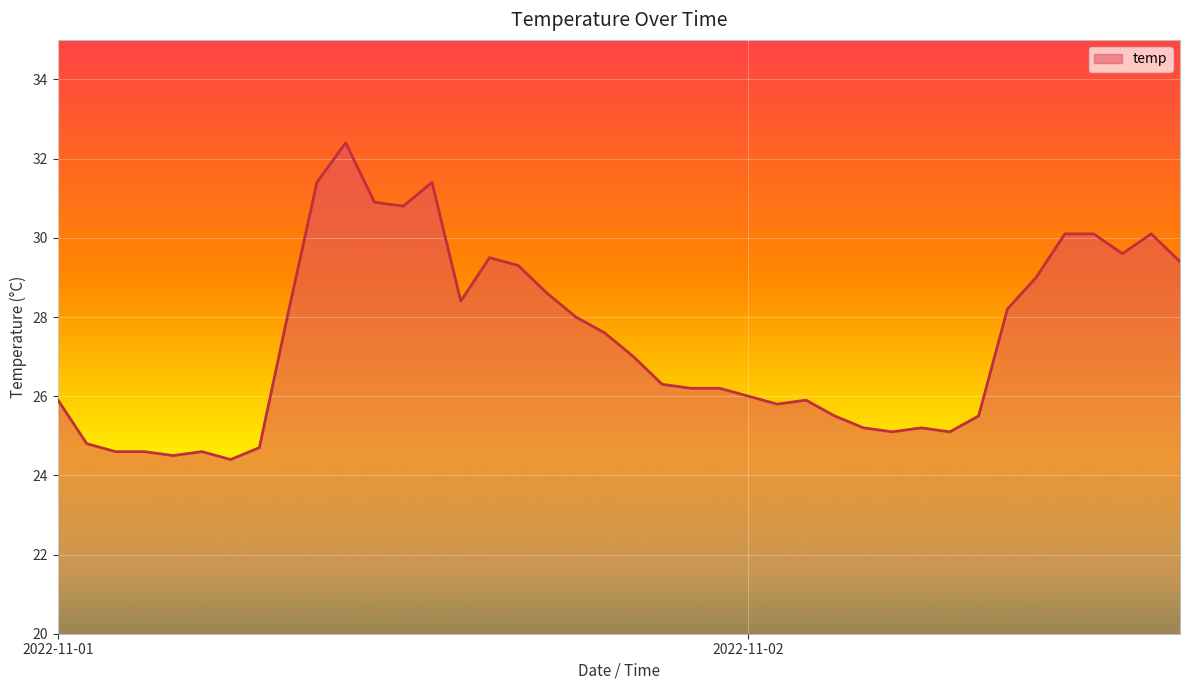

What is the maximum value shown in the chart?

32.4